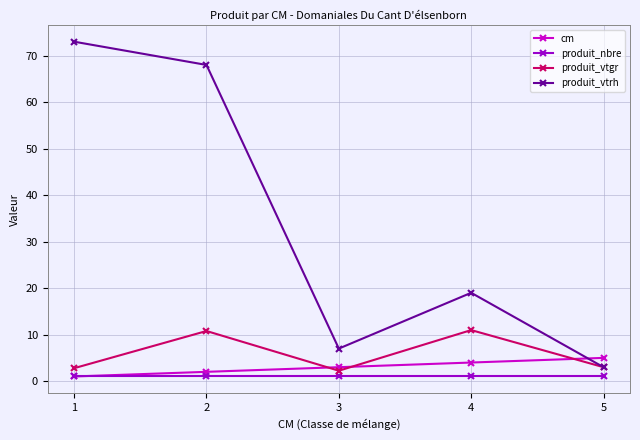

True or false: produit_nbre has a value of 1.0 at 1.

True